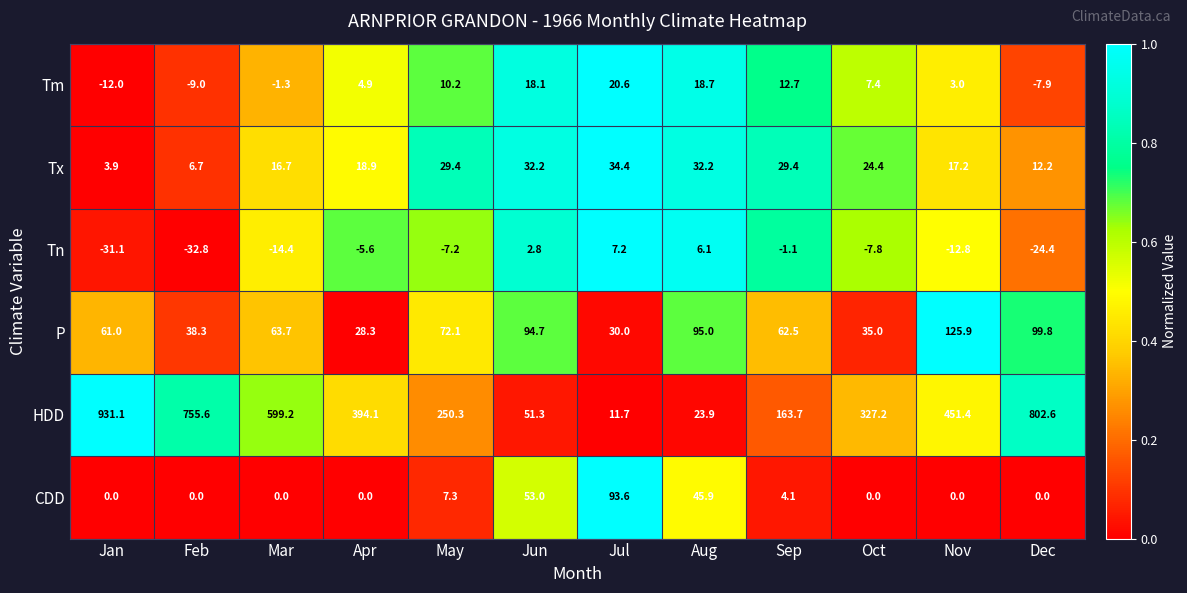

Between Apr and Nov, which series saw the biggest shift?

P